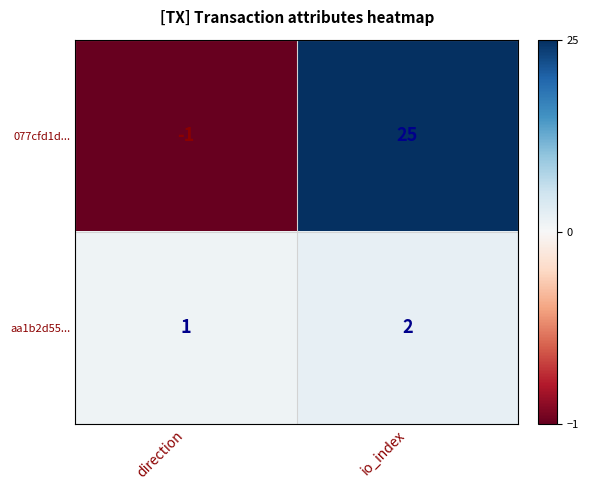

At which label is 077cfd1d... closest to 12?

direction